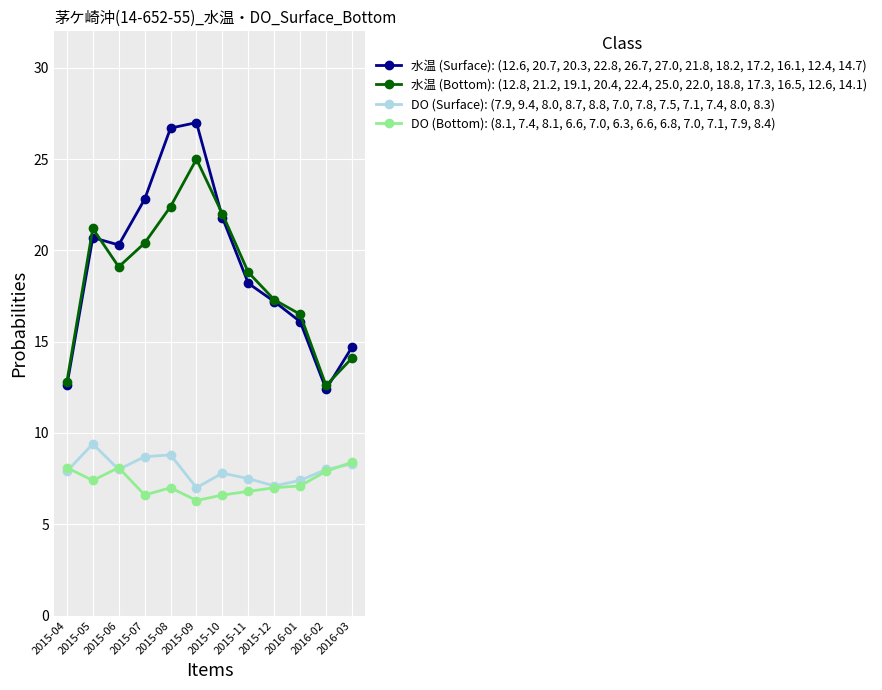

Rank the series at 2015-04 from highest to lowest value.

水温 (Bottom): (12.8, 21.2, 19.1, 20.4, 22.4, 25.0, 22.0, 18.8, 17.3, 16.5, 12.6, 14.1), 水温 (Surface): (12.6, 20.7, 20.3, 22.8, 26.7, 27.0, 21.8, 18.2, 17.2, 16.1, 12.4, 14.7), DO (Bottom): (8.1, 7.4, 8.1, 6.6, 7.0, 6.3, 6.6, 6.8, 7.0, 7.1, 7.9, 8.4), DO (Surface): (7.9, 9.4, 8.0, 8.7, 8.8, 7.0, 7.8, 7.5, 7.1, 7.4, 8.0, 8.3)